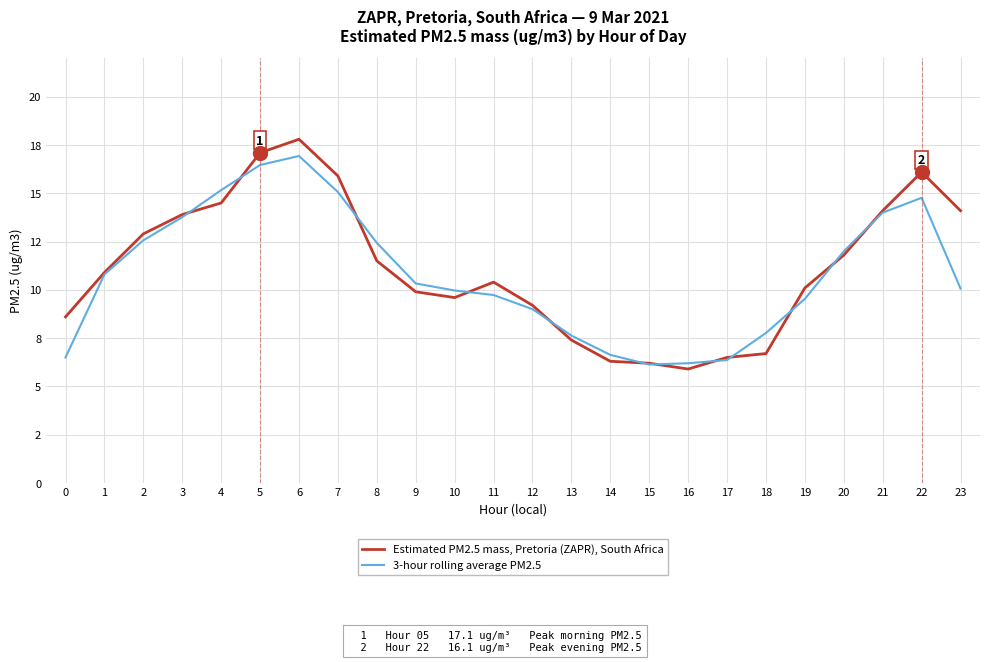

Where does the Estimated PM2.5 mass, Pretoria (ZAPR), South Africa series first go above 10?

1